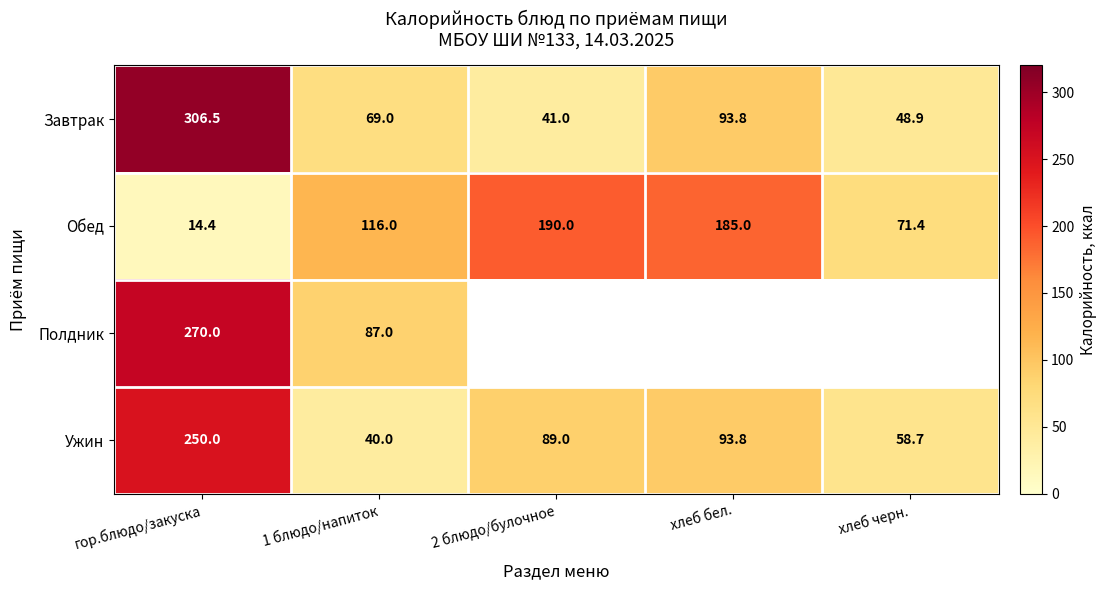

Is it true that Завтрак equals 69.0 at 1 блюдо/напиток?

True